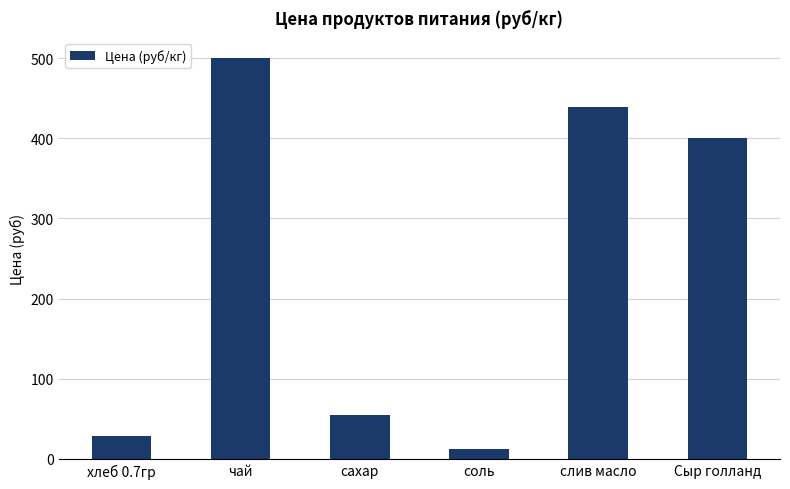

The chart shows a value of 20.3 at сахар. True or false?

False